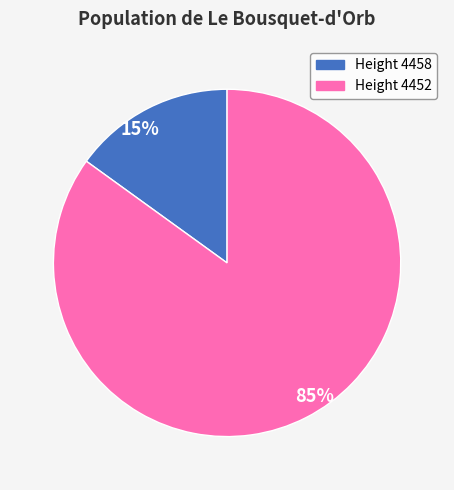

Does any single category account for the majority?

Yes